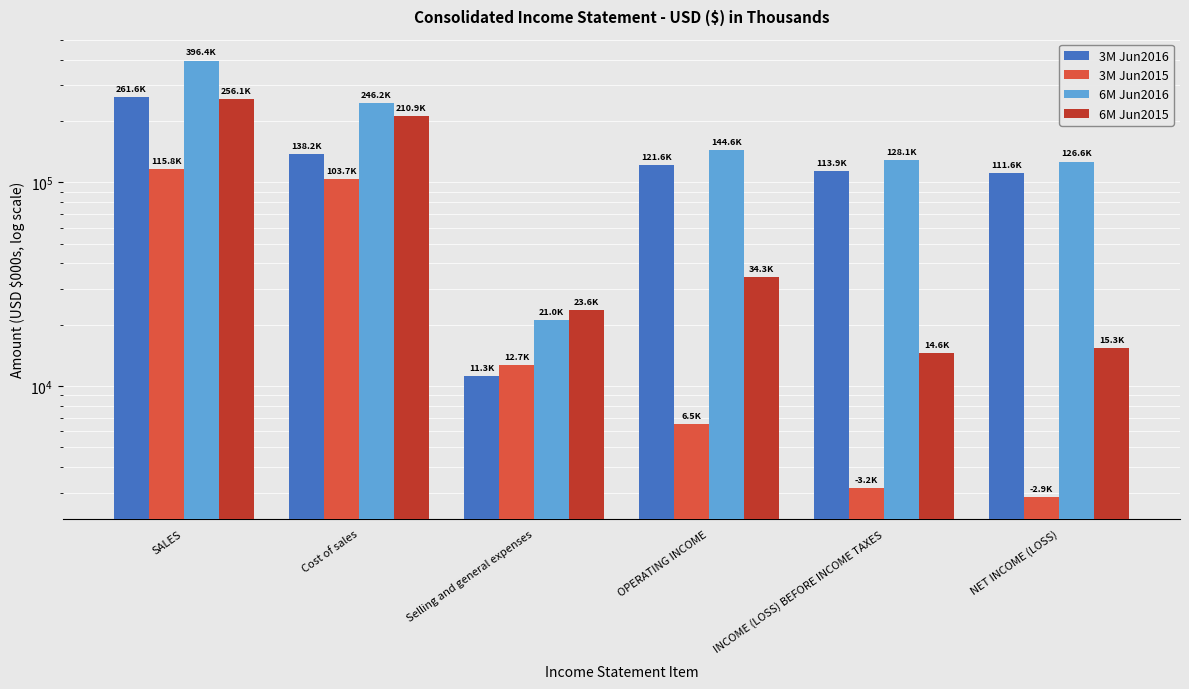

At which category is the sum across all series the highest?

SALES